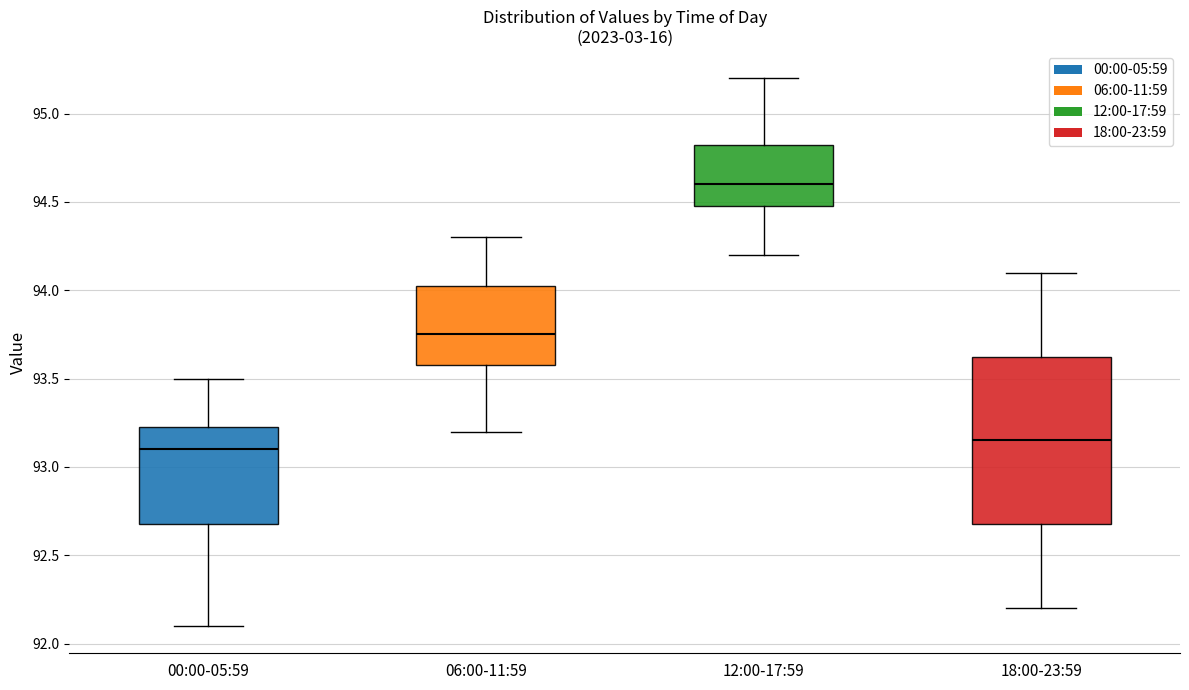

Comparing the boxes themselves (not the whiskers), which one is the tallest?

18:00-23:59